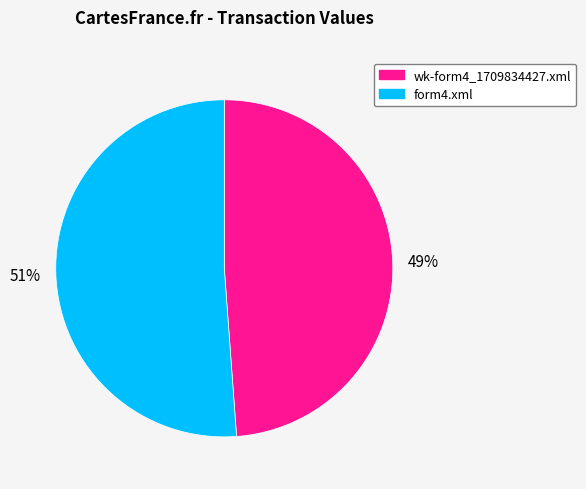

What percentage is the form4.xml slice, to the nearest percent?

51%